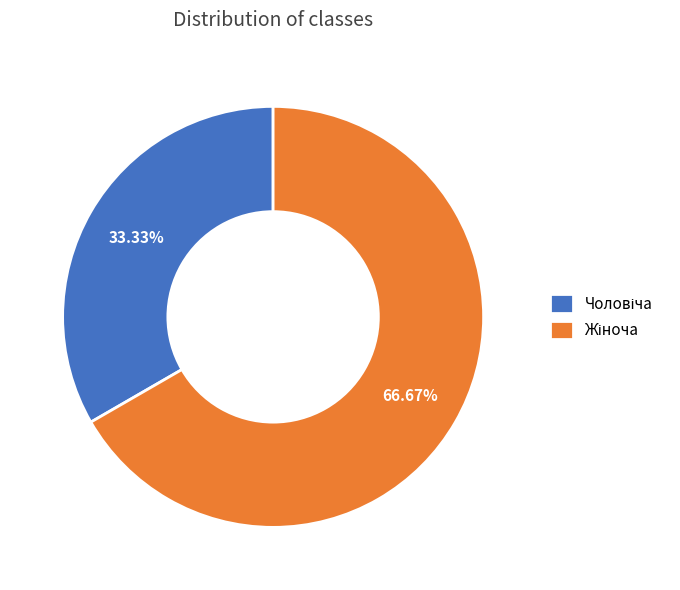

Does any single category account for the majority?

Yes